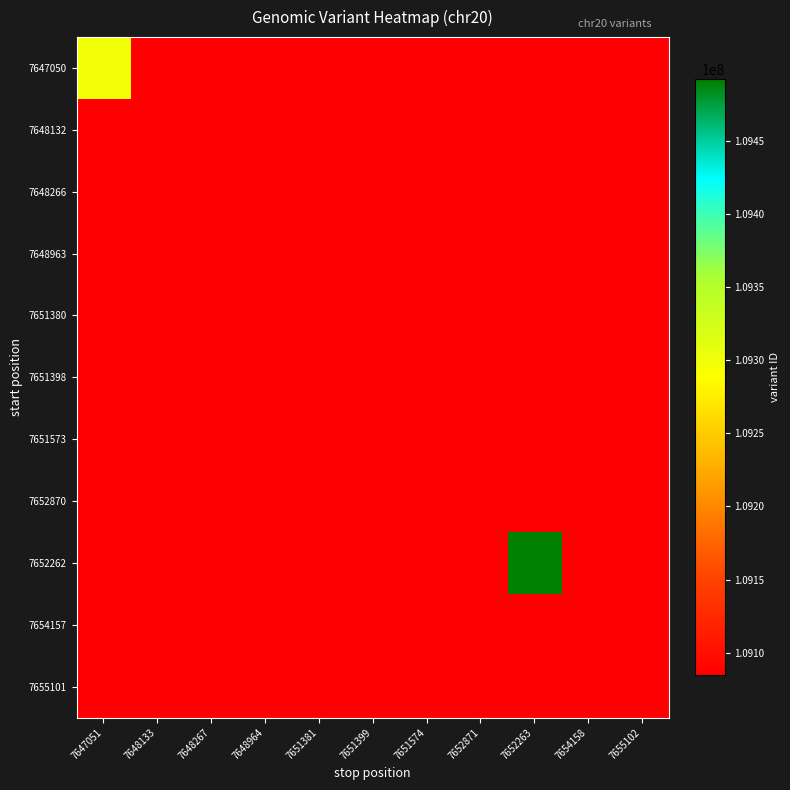

The value of 7651573 at 7651574 is 39176081.8. True or false?

False